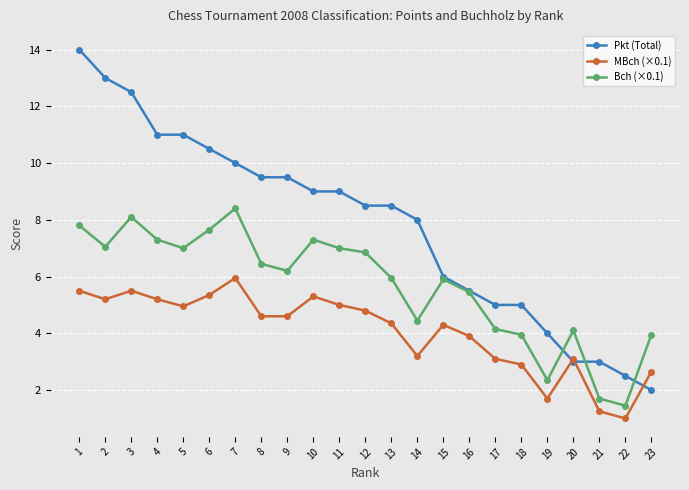

What is the maximum value for Bch (×0.1)?

8.4